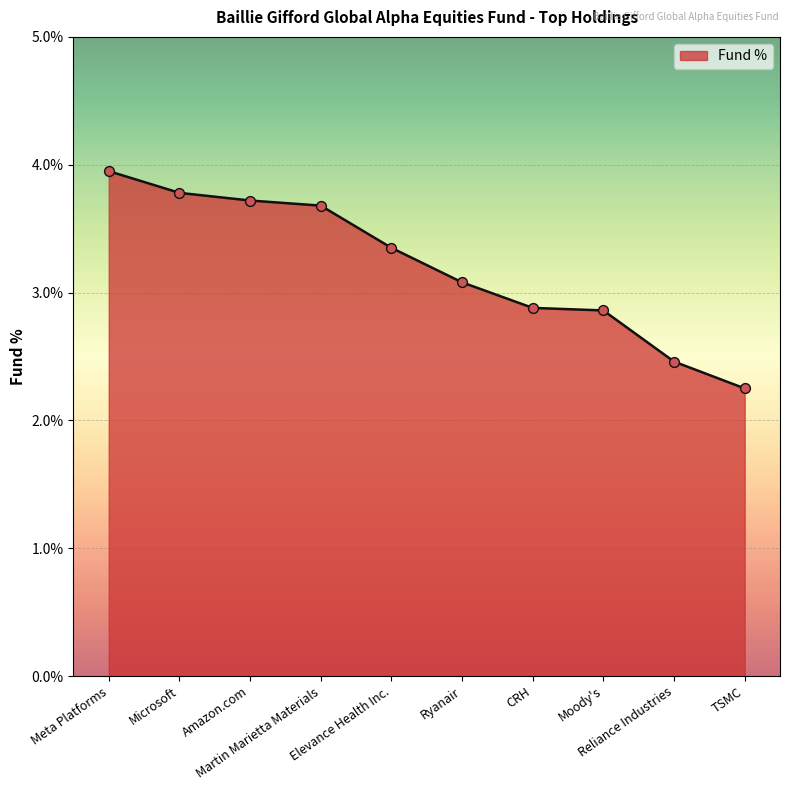

Which has a higher value, Amazon.com or Elevance Health Inc.?

Amazon.com